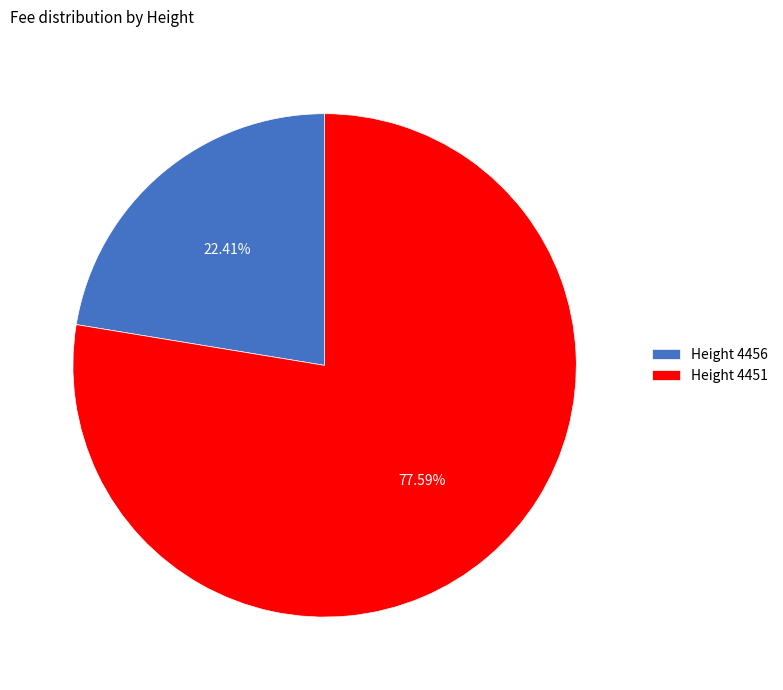

Is the sum of Height 4456 and Height 4451 greater than half?

Yes